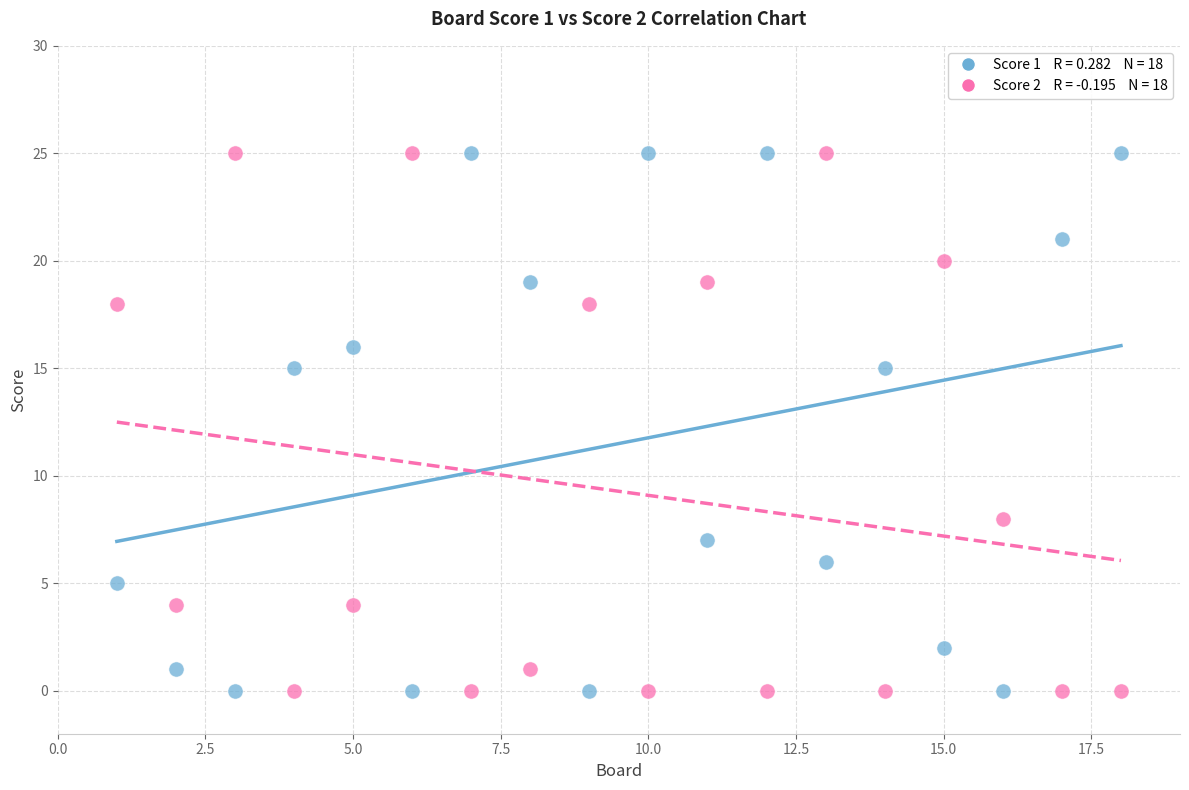

Across all data points, what is the range of X values (max minus min)?

17